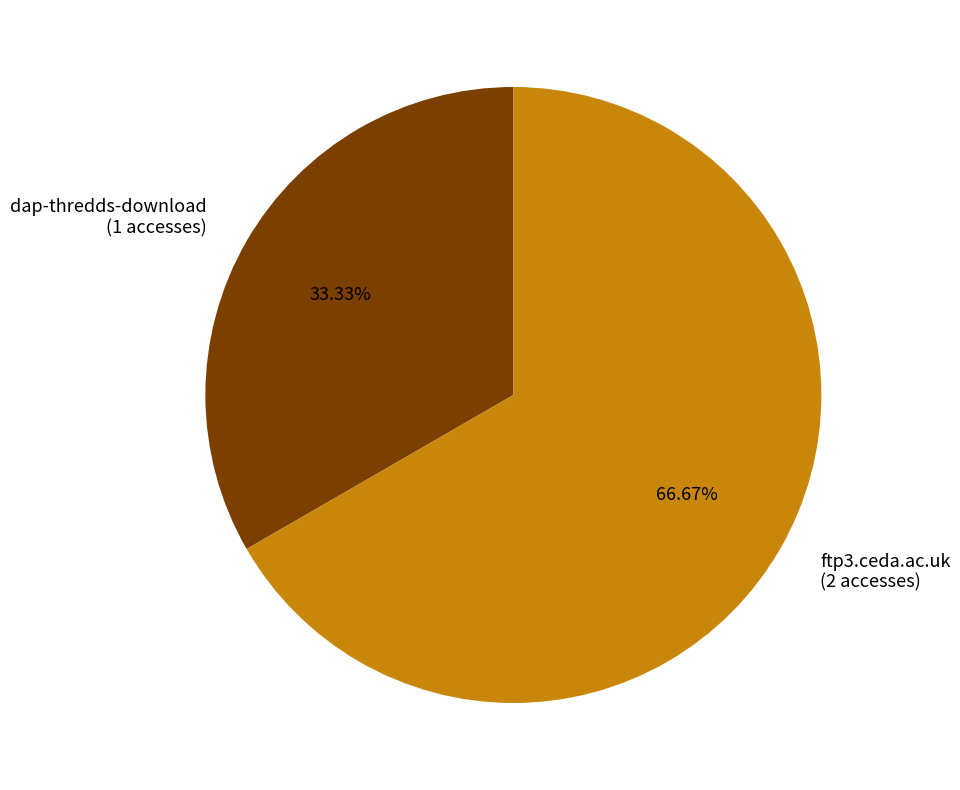

Approximately how many times larger is the value at ftp3.ceda.ac.uk compared to dap-thredds-download?

2.0